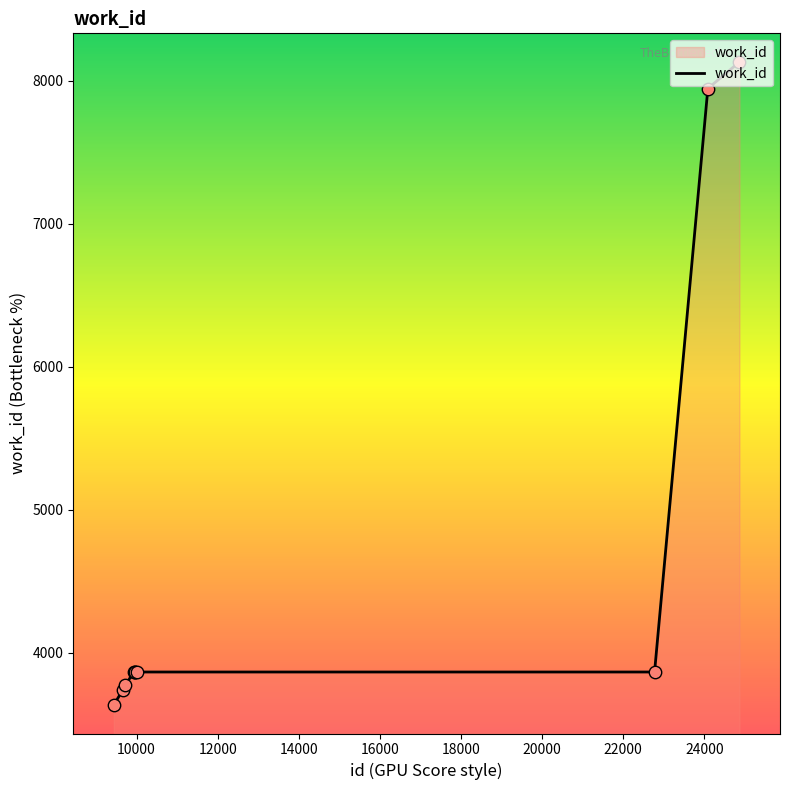

What is the difference between the maximum and minimum values?

4495